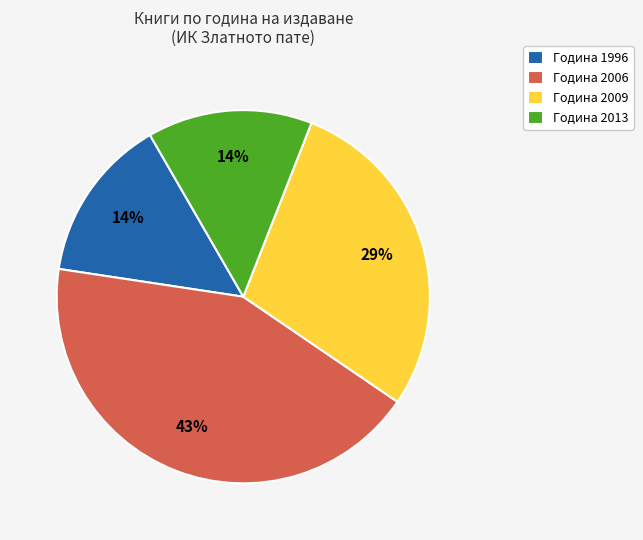

The Година 2013 slice represents 5% of the pie. True or false?

False